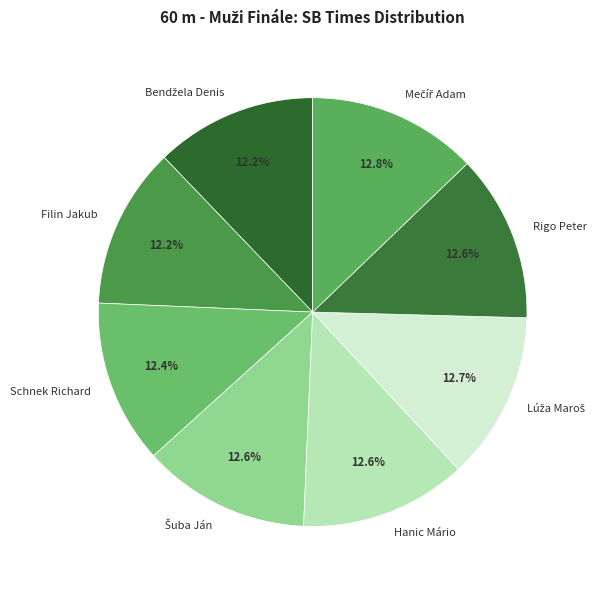

What percentage is the Rigo Peter slice, to the nearest percent?

13%